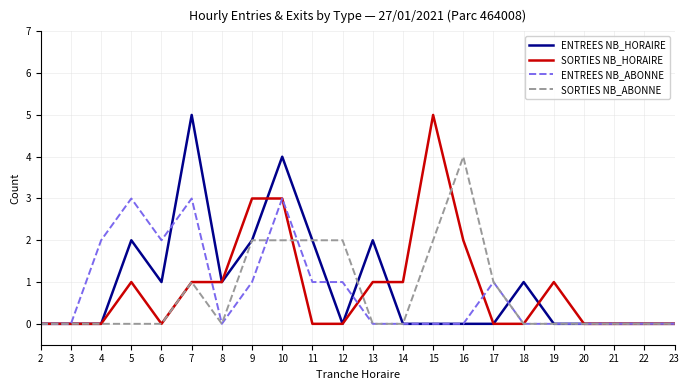

The value of ENTREES NB_HORAIRE at 14 is 0. True or false?

True